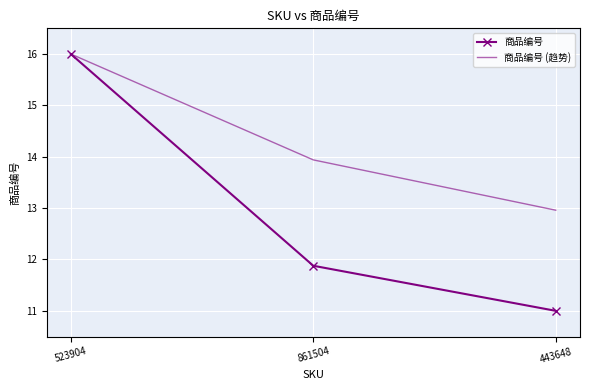

The value of 商品编号 at 523904 is 24.5. True or false?

False